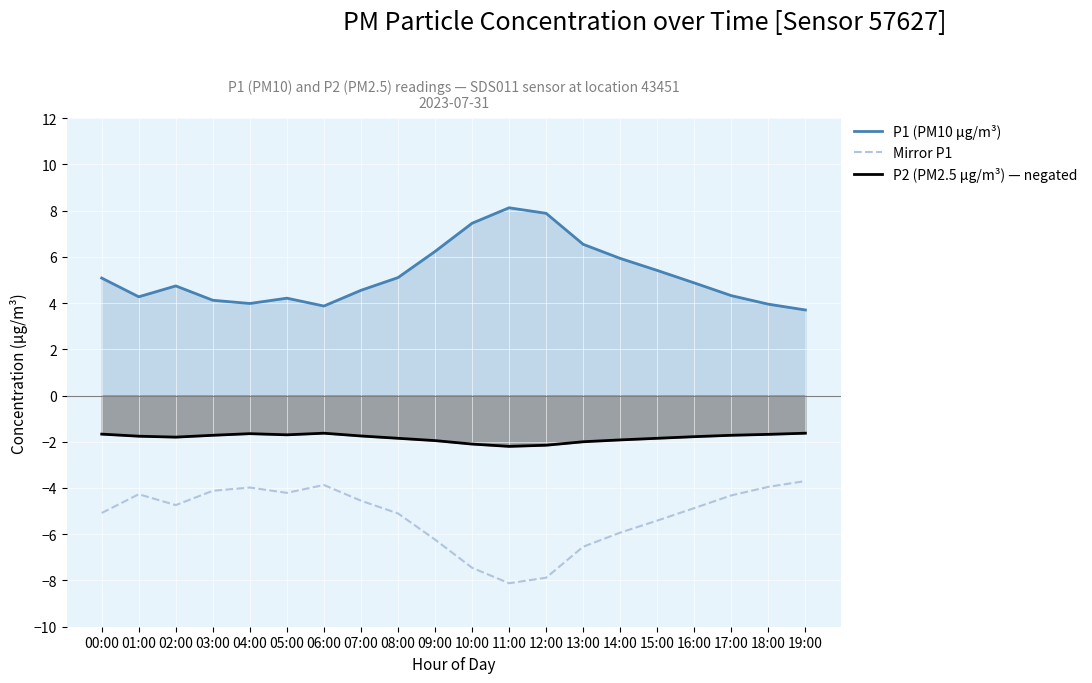

How many values in the P1 (PM10 μg/m³) series exceed 4?

16